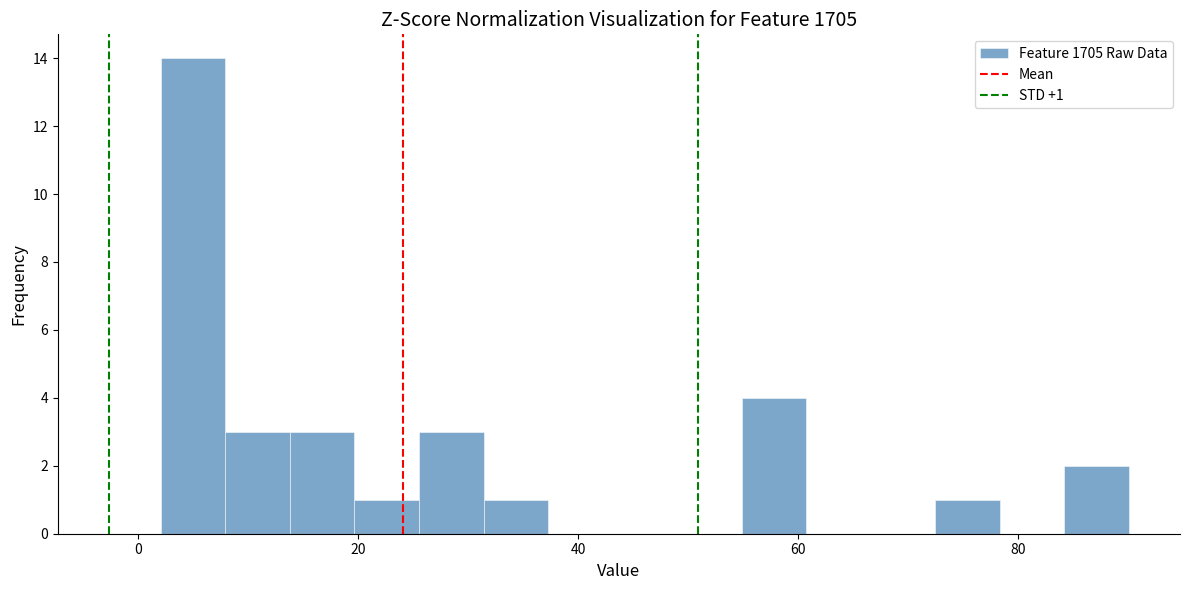

Around what value on the x-axis is the tallest bar? Give the approximate position of its centre, as read against the axis.

4